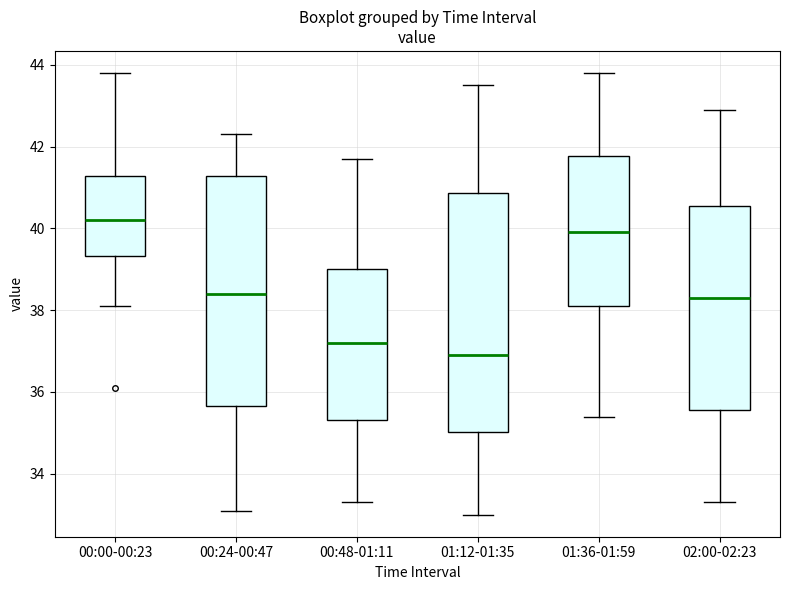

Reading left to right, transcribe this box plot: for each box, give where its median line is, the range the box spans, and where its two whiskers end, as read against the y-axis. The values are not printed on the chart, so give them approximately, as read against the axis.

00:00-00:23: median 40.2, box 39.4 to 41.2, whiskers 38.2 to 43.8
00:24-00:47: median 38.4, box 35.6 to 41.2, whiskers 33.2 to 42.4
00:48-01:11: median 37.2, box 35.4 to 39.0, whiskers 33.4 to 41.8
01:12-01:35: median 37.0, box 35.0 to 40.8, whiskers 33.0 to 43.6
01:36-01:59: median 40.0, box 38.2 to 41.8, whiskers 35.4 to 43.8
02:00-02:23: median 38.4, box 35.6 to 40.6, whiskers 33.4 to 43.0